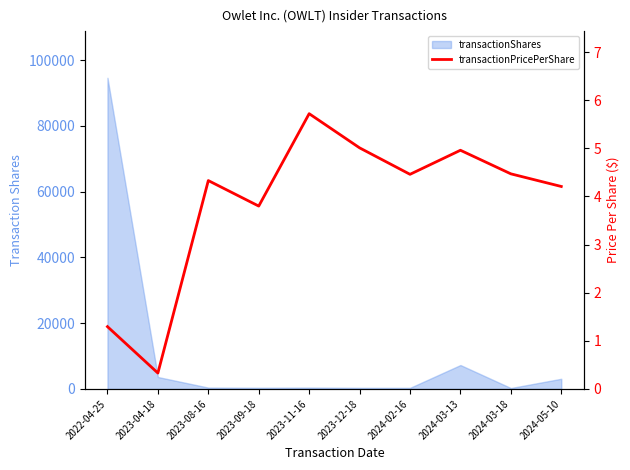

What is the label of the 2nd point from the right?

2024-03-18